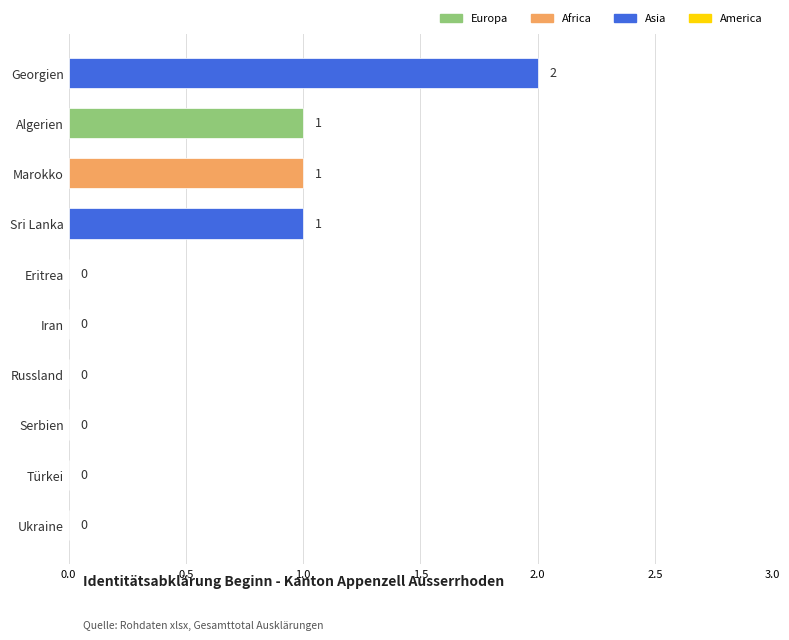

How many values are between 0 and 1?

9